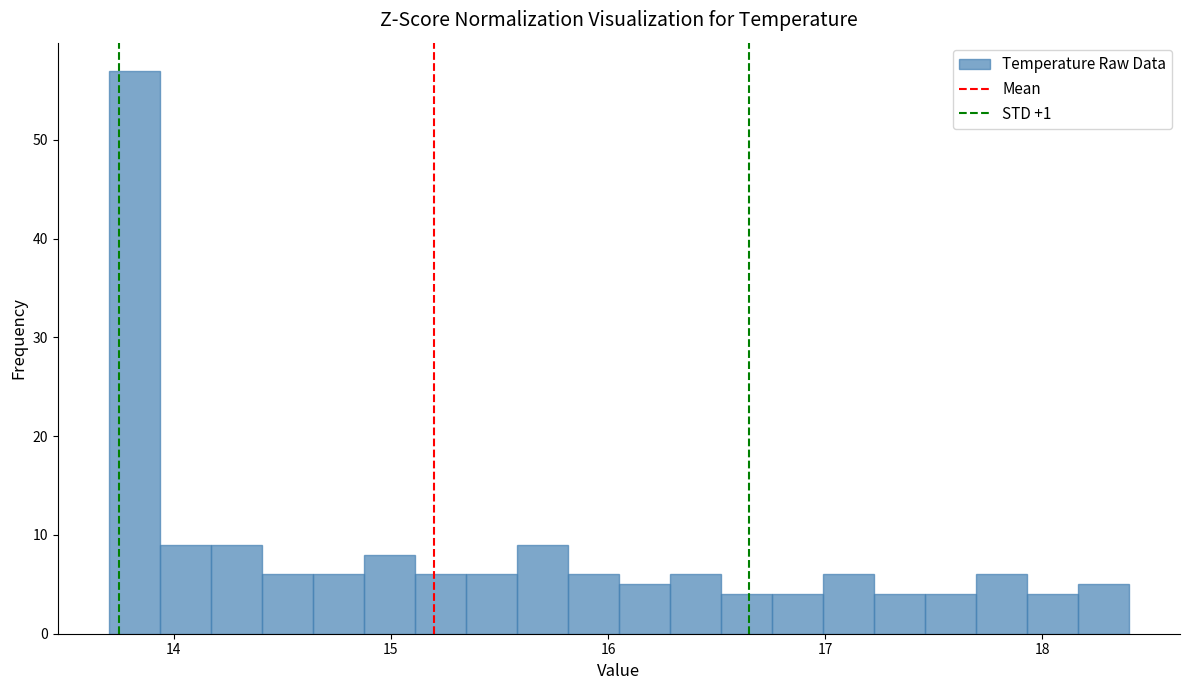

Around what value on the x-axis is the tallest bar? Give the approximate position of its centre, as read against the axis.

13.8